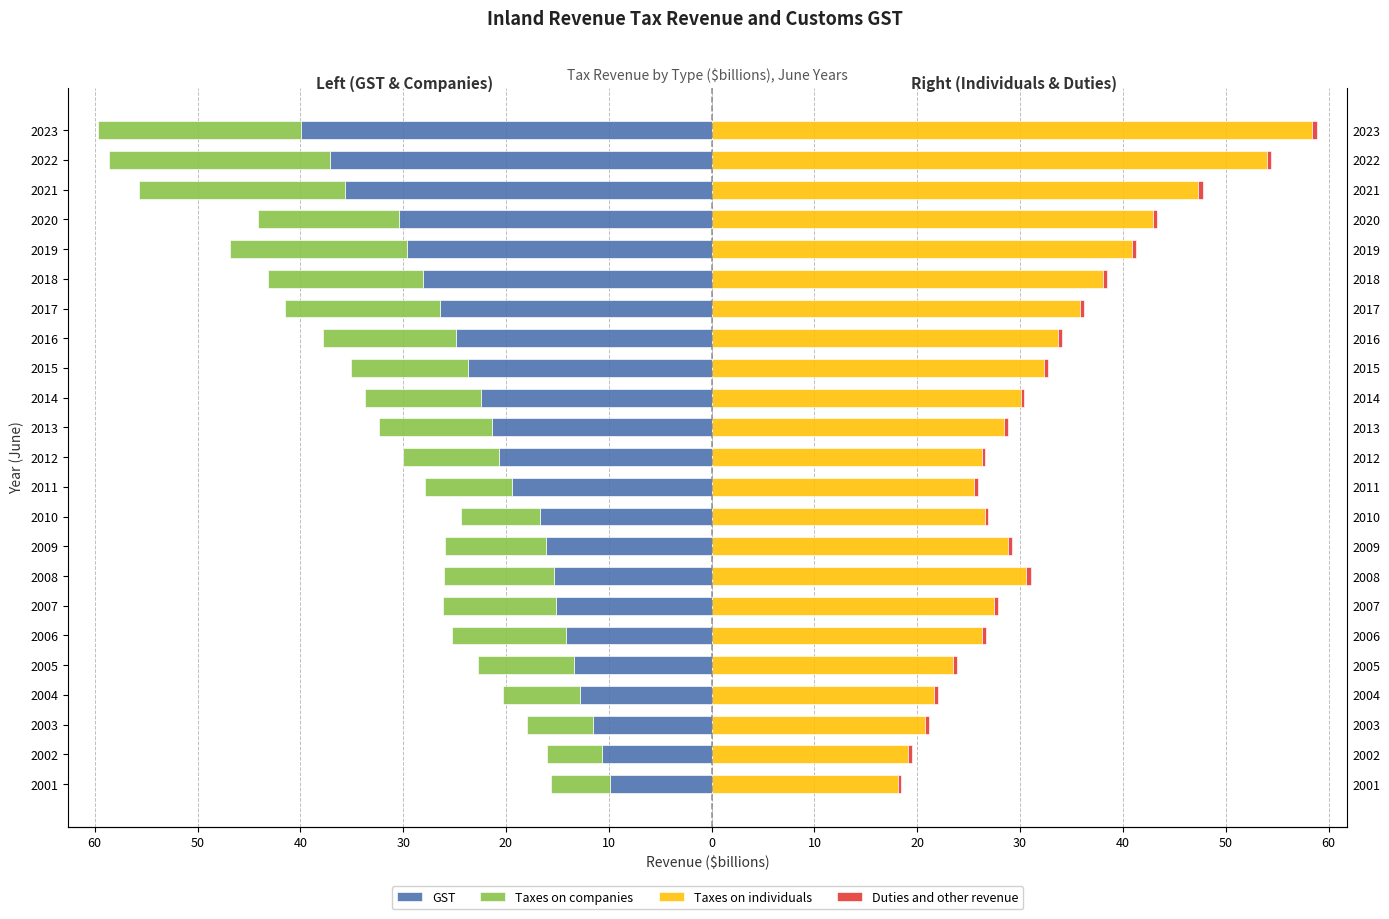

Reading left to right, extract all data points from this chart.

GST: -9.9	-10.6	-11.5	-12.8	-13.4	-14.1	-15.1	-15.3	-16.1	-16.7	-19.5	-20.6	-21.4	-22.4	-23.7	-24.9	-26.4	-28.1	-29.7	-30.4	-35.6	-37.1	-39.9
Taxes on companies: -5.7	-5.4	-6.5	-7.5	-9.3	-11.1	-11.0	-10.7	-9.8	-7.6	-8.4	-9.4	-11.0	-11.3	-11.4	-12.9	-15.1	-15.0	-17.2	-13.7	-20.0	-21.5	-19.7
Taxes on individuals: 18.1	19.1	20.8	21.7	23.5	26.3	27.4	30.6	28.8	26.6	25.5	26.3	28.4	30.1	32.4	33.7	35.9	38.0	40.9	42.9	47.3	54.1	58.4
Duties and other revenue: 0.3	0.3	0.3	0.4	0.4	0.4	0.4	0.4	0.4	0.4	0.4	0.4	0.4	0.4	0.4	0.4	0.4	0.4	0.4	0.4	0.4	0.4	0.5